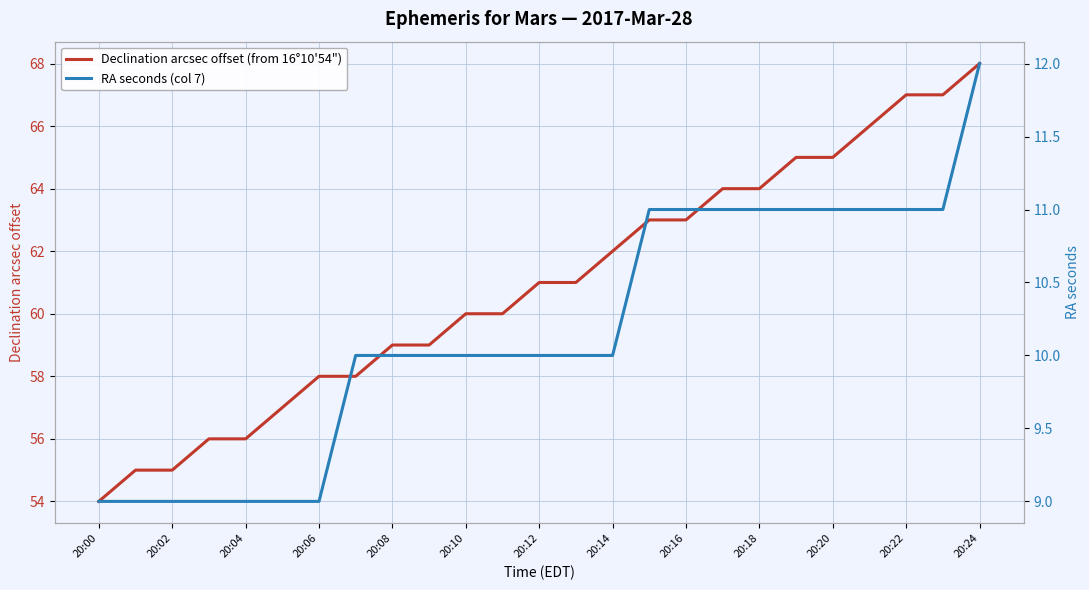

Which series has the largest range (max minus min)?

Declination arcsec offset (from 16°10'54")